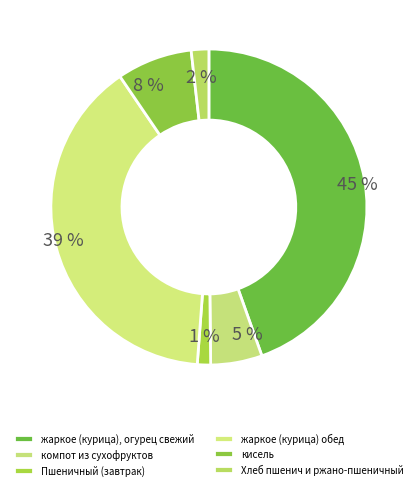

Which category has the biggest portion of the pie?

жаркое (курица), огурец свежий